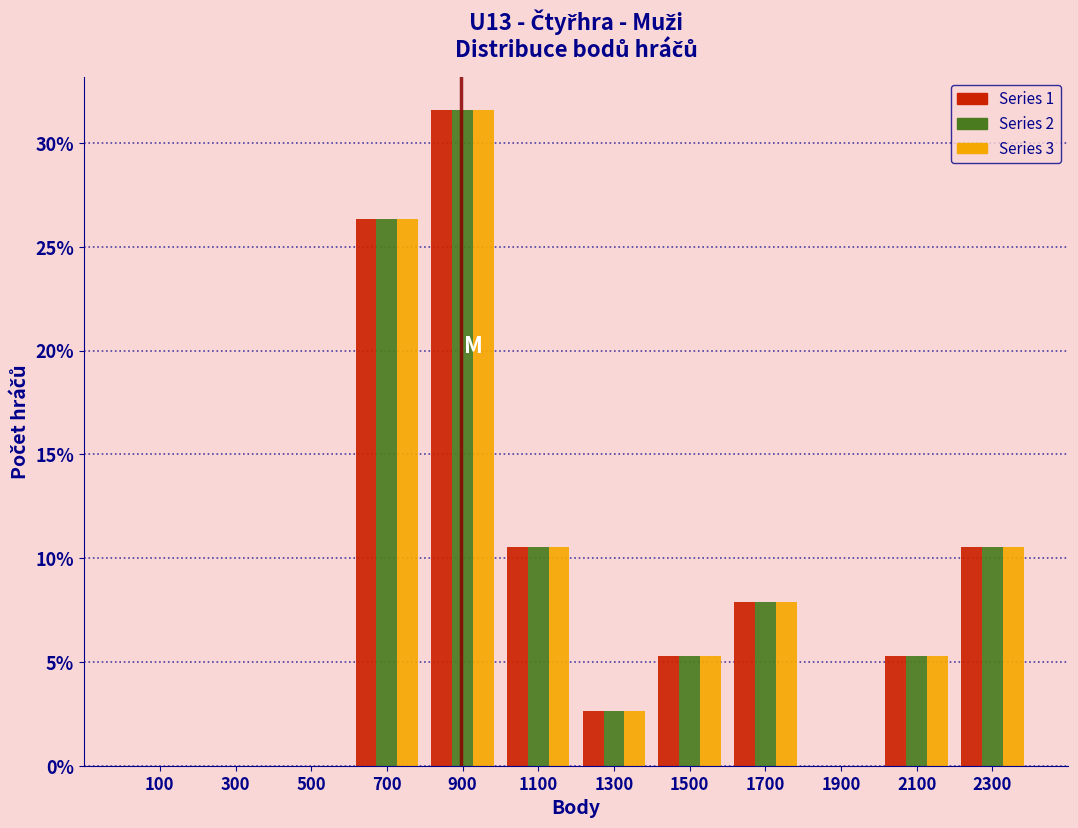

Reading left to right, transcribe this chart: for each range on the x-axis, give the height of each series' bar. The values are not printed on the chart, so give them approximately, as read against the axis.

0 to 200: Series 1=0	Series 2=0	Series 3=0
200 to 400: Series 1=0	Series 2=0	Series 3=0
400 to 600: Series 1=0	Series 2=0	Series 3=0
600 to 800: Series 1=26.5	Series 2=26.5	Series 3=26.5
800 to 1000: Series 1=31.5	Series 2=31.5	Series 3=31.5
1000 to 1200: Series 1=10.5	Series 2=10.5	Series 3=10.5
1200 to 1400: Series 1=2.5	Series 2=2.5	Series 3=2.5
1400 to 1600: Series 1=5.5	Series 2=5.5	Series 3=5.5
1600 to 1800: Series 1=8.0	Series 2=8.0	Series 3=8.0
1800 to 2000: Series 1=0	Series 2=0	Series 3=0
2000 to 2200: Series 1=5.5	Series 2=5.5	Series 3=5.5
2200 to 2400: Series 1=10.5	Series 2=10.5	Series 3=10.5